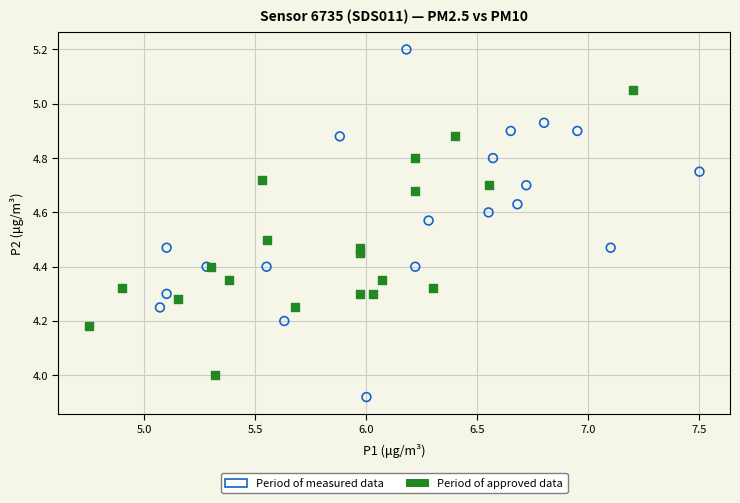

Which series contains the lowest Y value?

Period of measured data